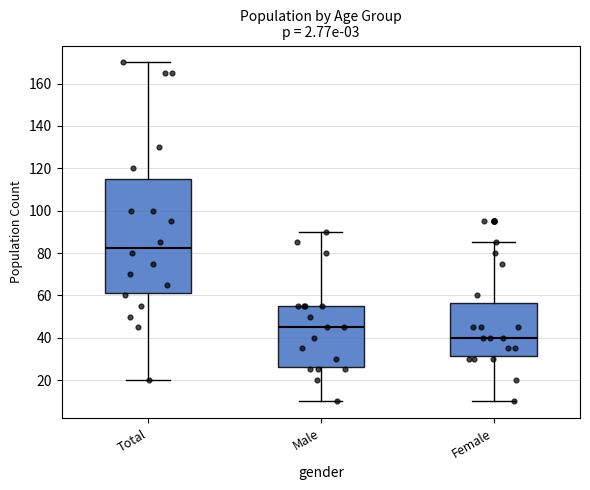

Which box's median line is the lowest?

Female